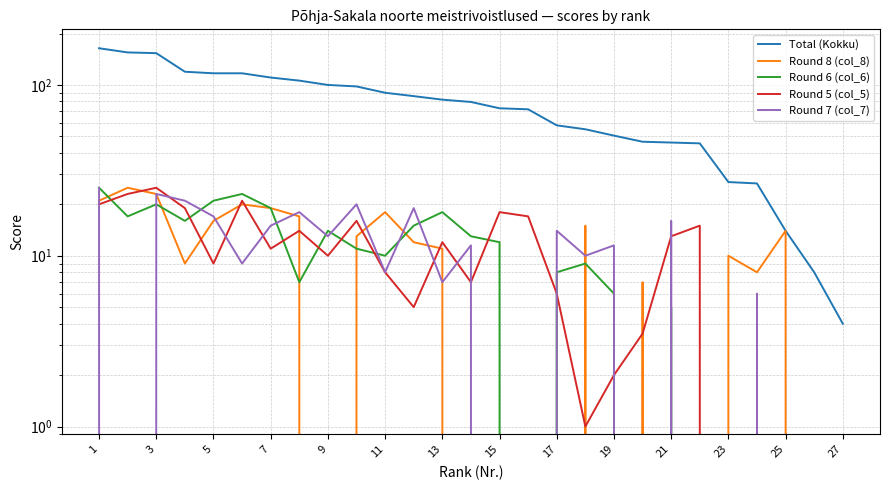

At which category does the chart reach its peak across all series?

1